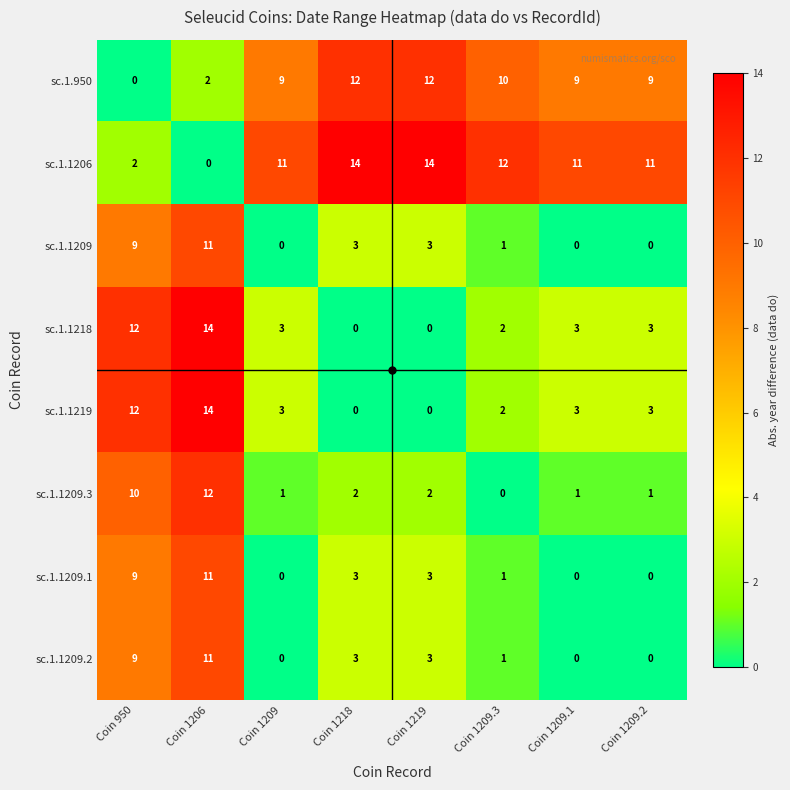

What is the average value of the sc.1.1209.1 series?

3